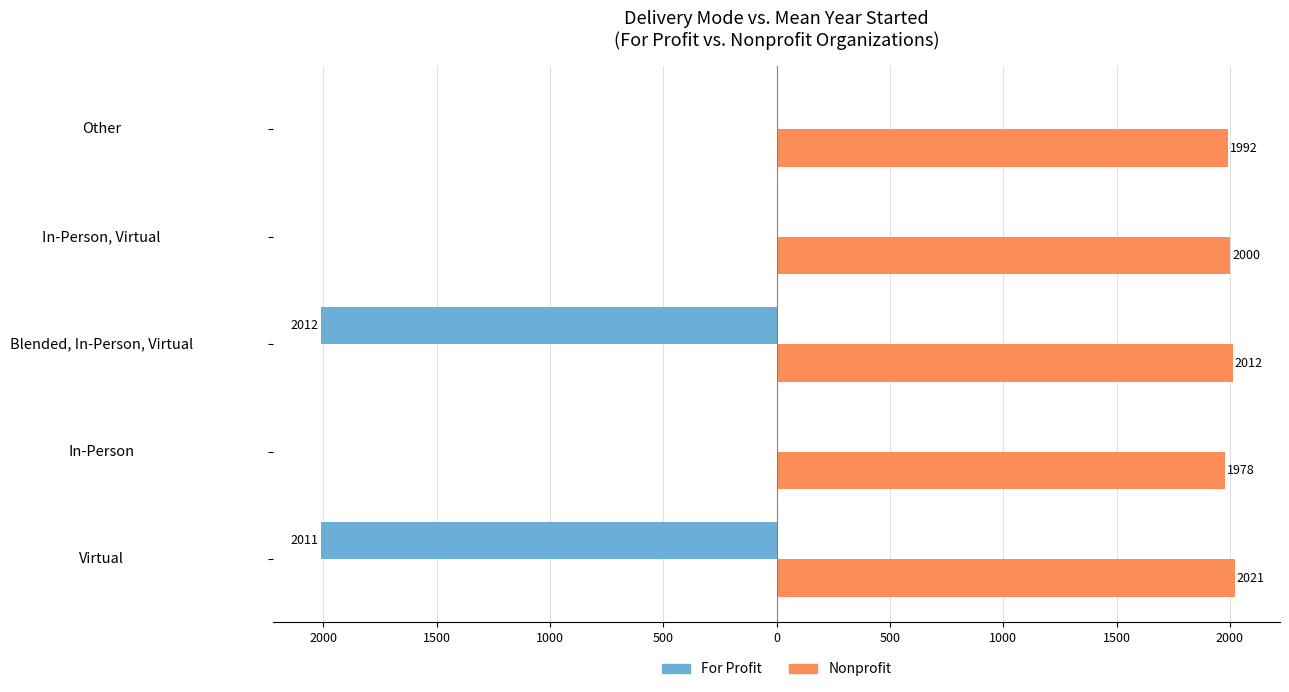

What are all the series names shown in the legend?

For Profit, Nonprofit